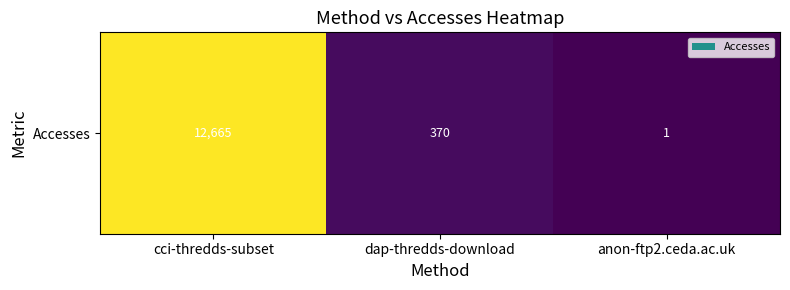

What is the difference between the second highest and minimum values?

369